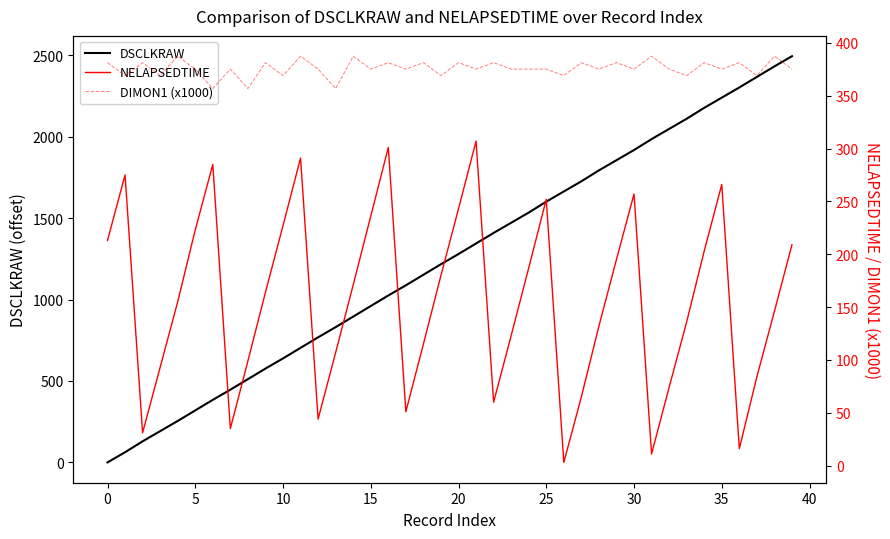

At 14, list the series in order from smallest to largest.

NELAPSEDTIME, DIMON1 (x1000), DSCLKRAW